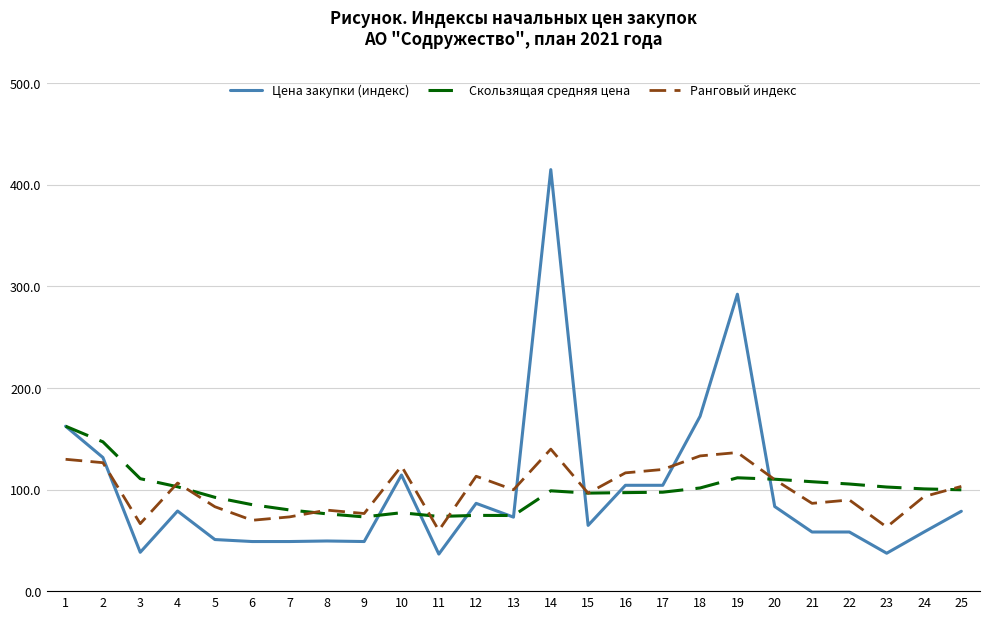

What is the difference between the highest and lowest values at 17?

22.4